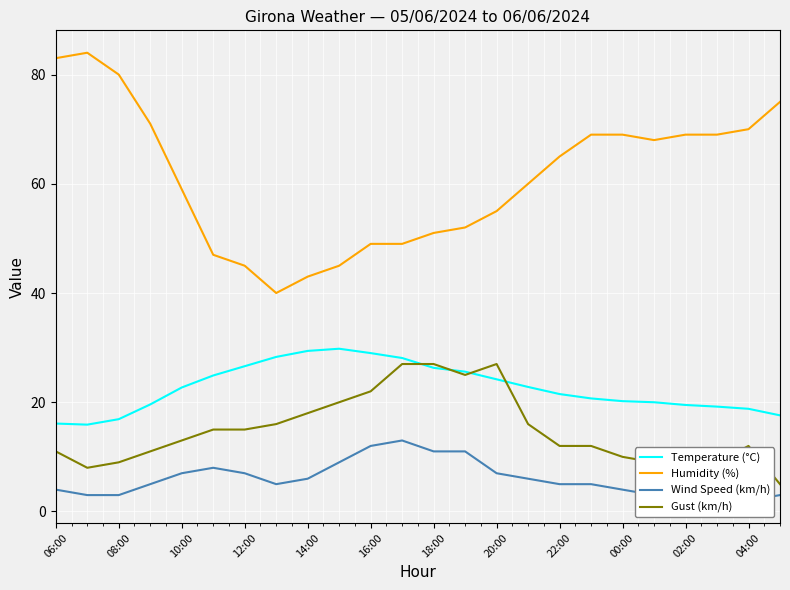

How many values in the Wind Speed (km/h) series are below 5?

9